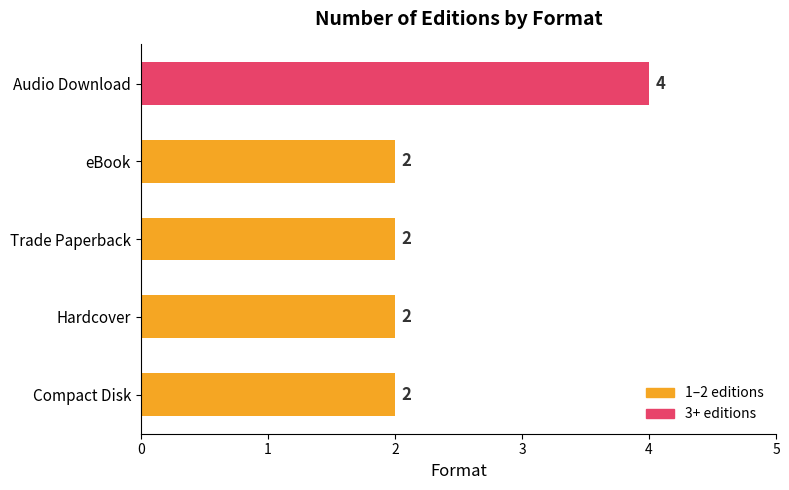

What is the sum of the values at Hardcover and Trade Paperback?

4